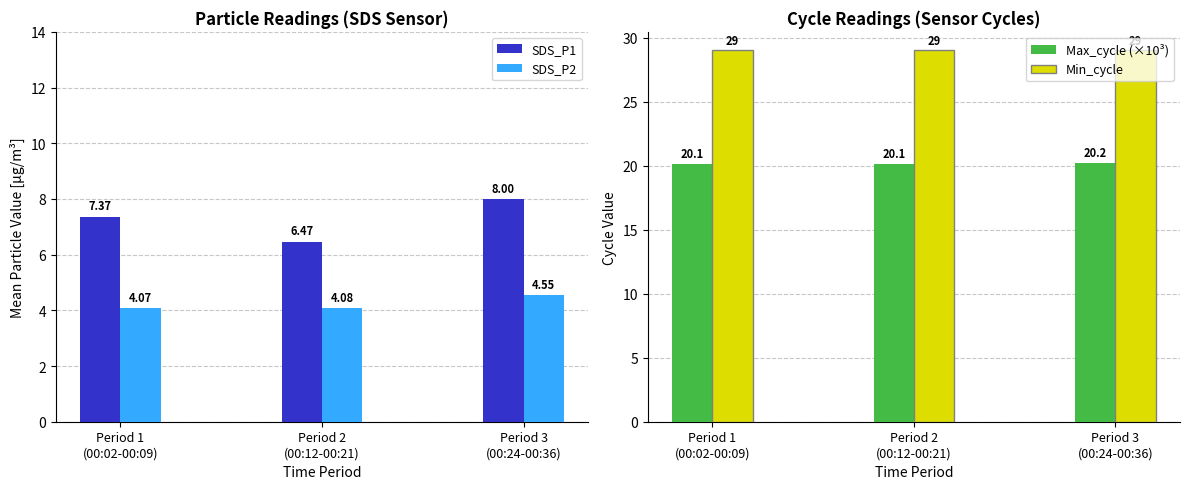

Which series changed the most between Period 1
(00:02-00:09) and Period 3
(00:24-00:36)?

SDS_P1